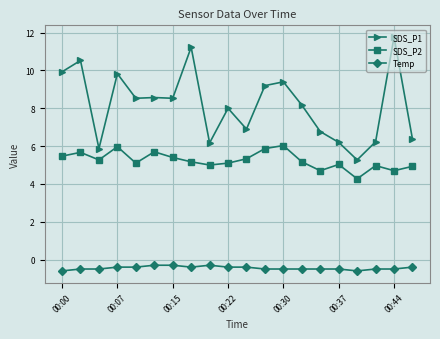

Which series has the widest spread of values?

SDS_P1